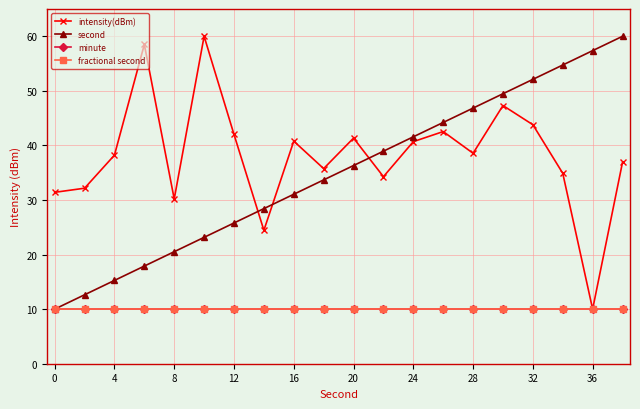

Is this an area chart (filled region under the line)?

No